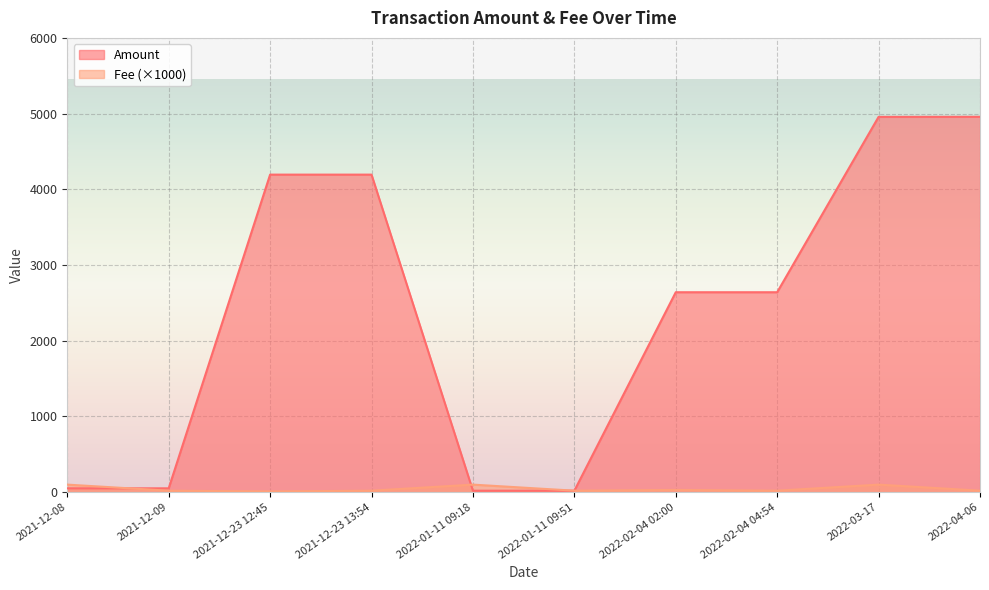

How many data points in Fee are less than 20?

1